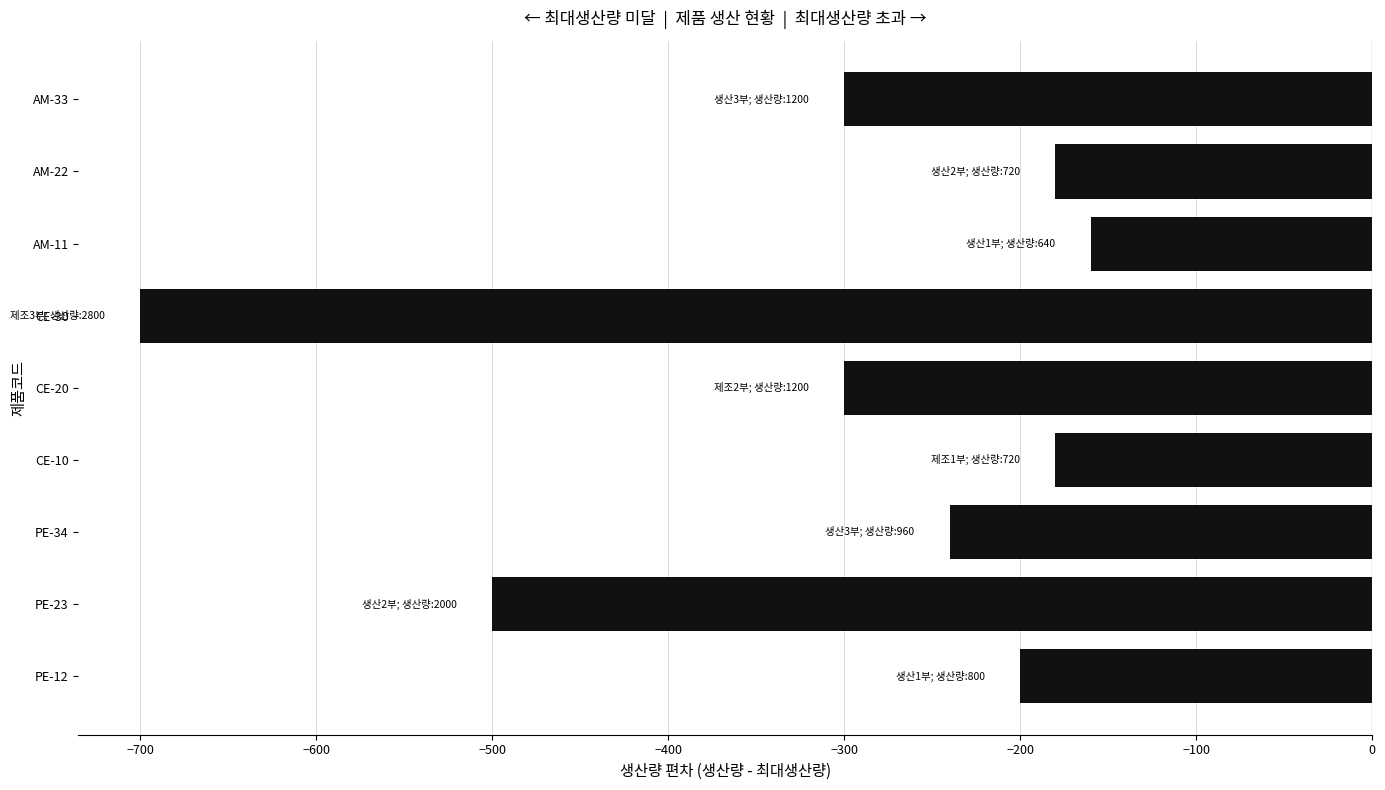

What is the sum of all values?

-2760